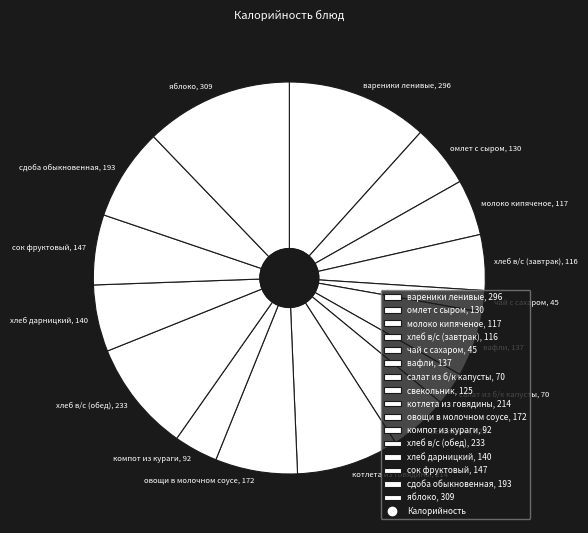

The чай с сахаром, 45 slice represents 2% of the pie. True or false?

True